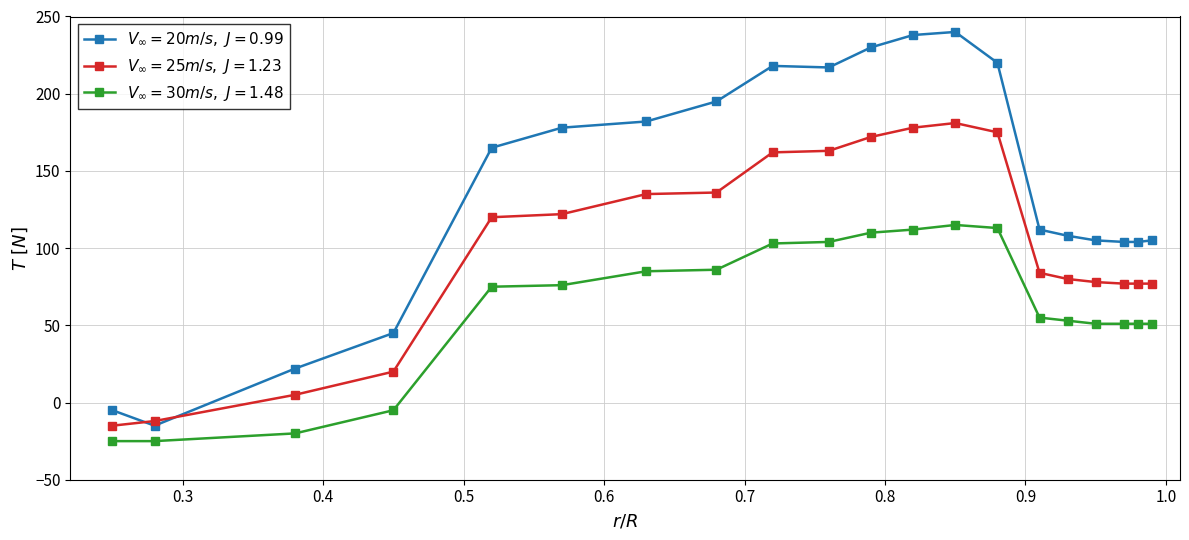

At how many categories does at least one series exceed 99?

16